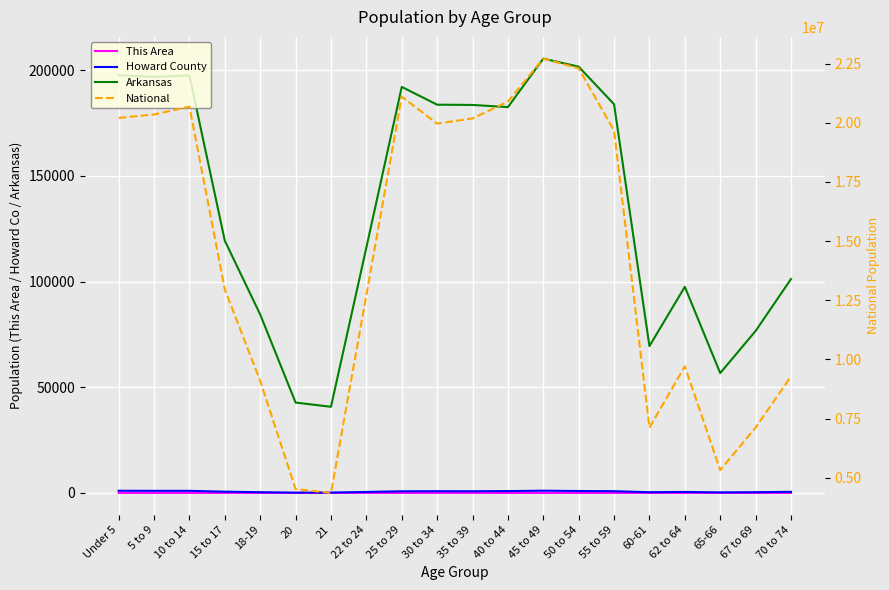

Which series has the largest total across all categories?

National